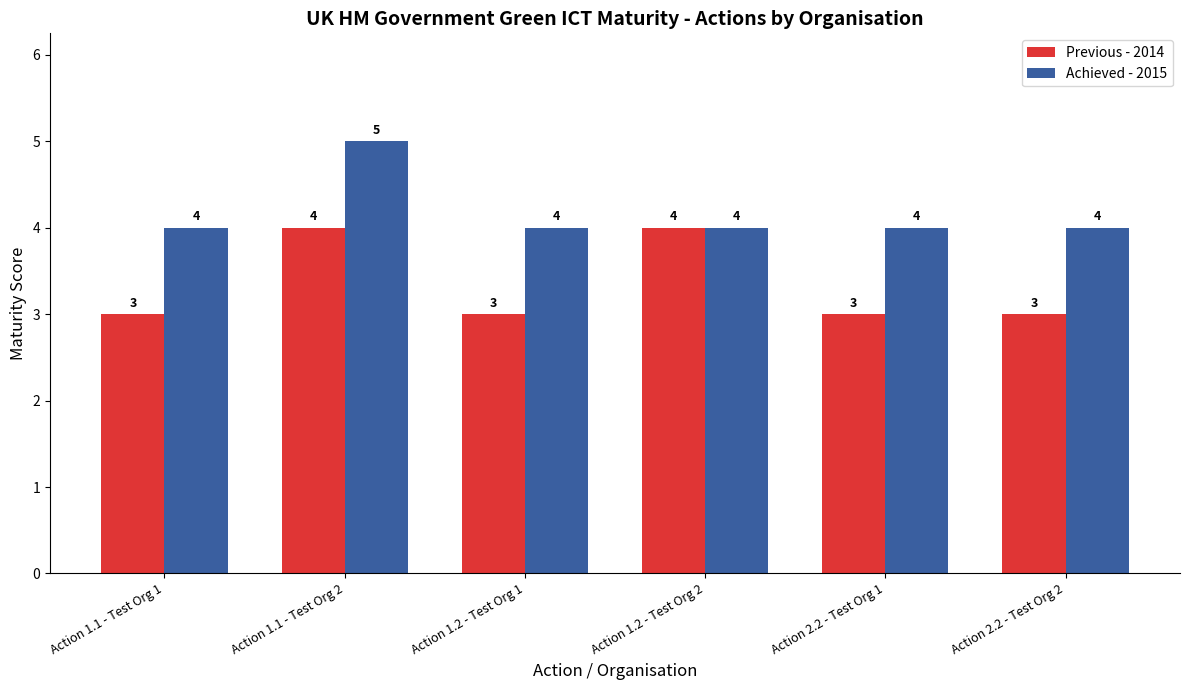

How many series are shown in this chart?

2